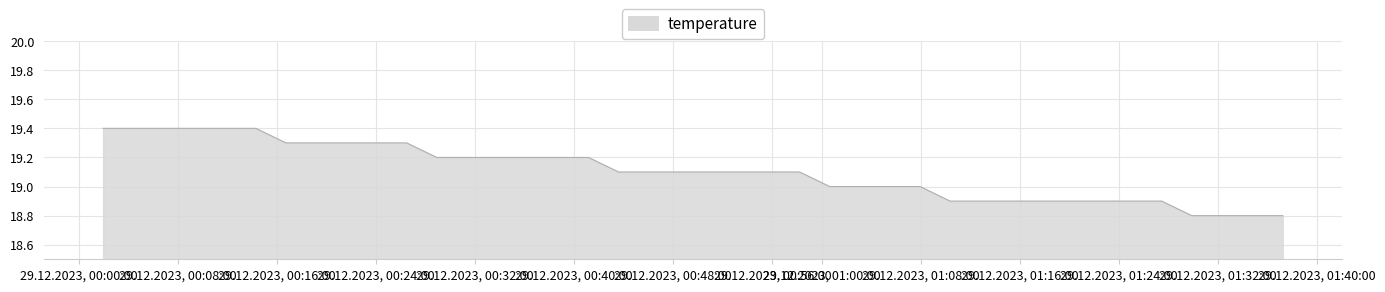

What is the smallest value displayed?

18.8